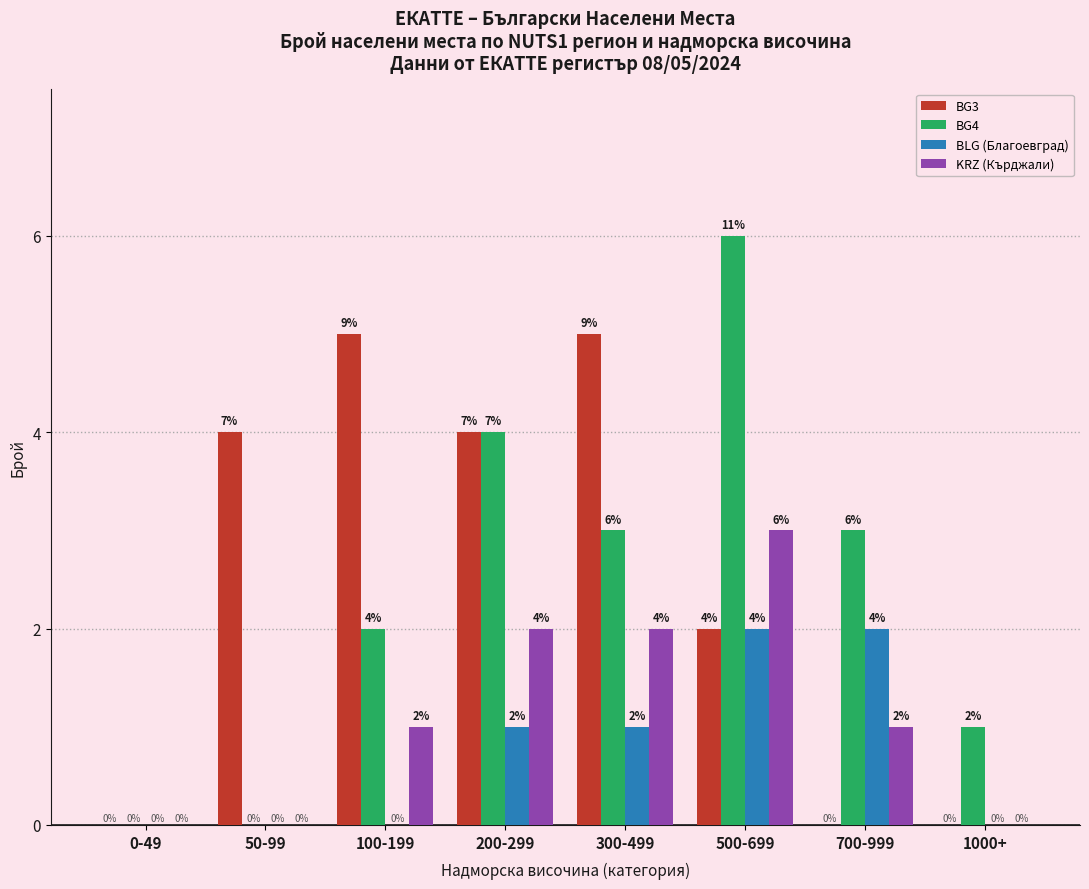

Between 200-299 and 1000+, which series saw the biggest shift?

BG3